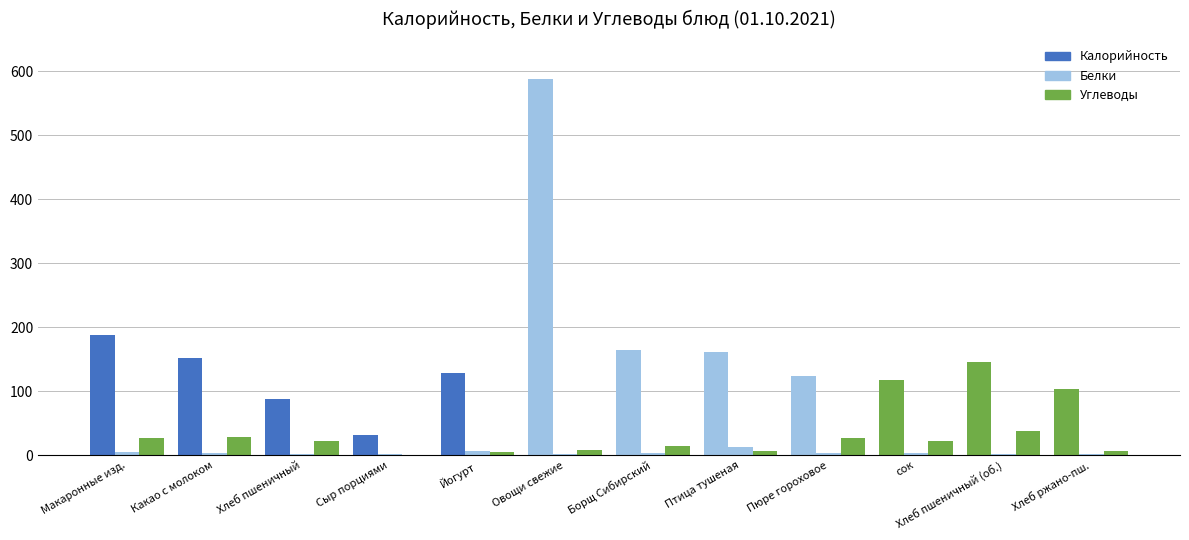

At which category is the sum across all series the highest?

Овощи свежие